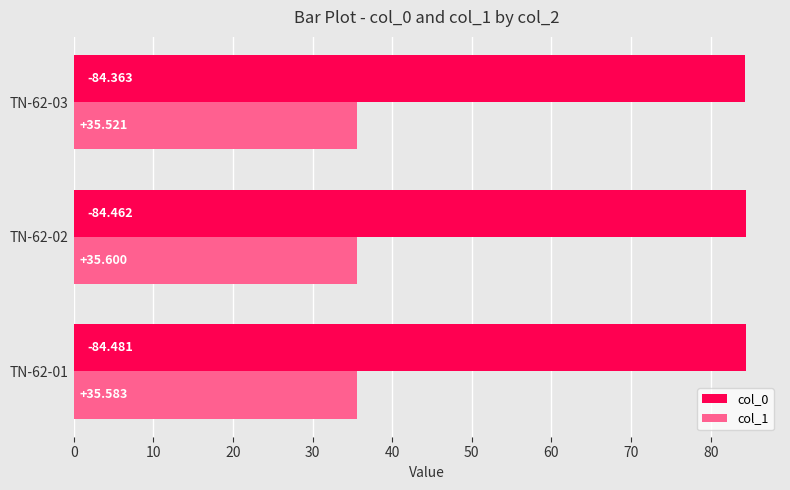

Is the value of col_0 at TN-62-02 greater than the value of col_1 at TN-62-02?

Yes